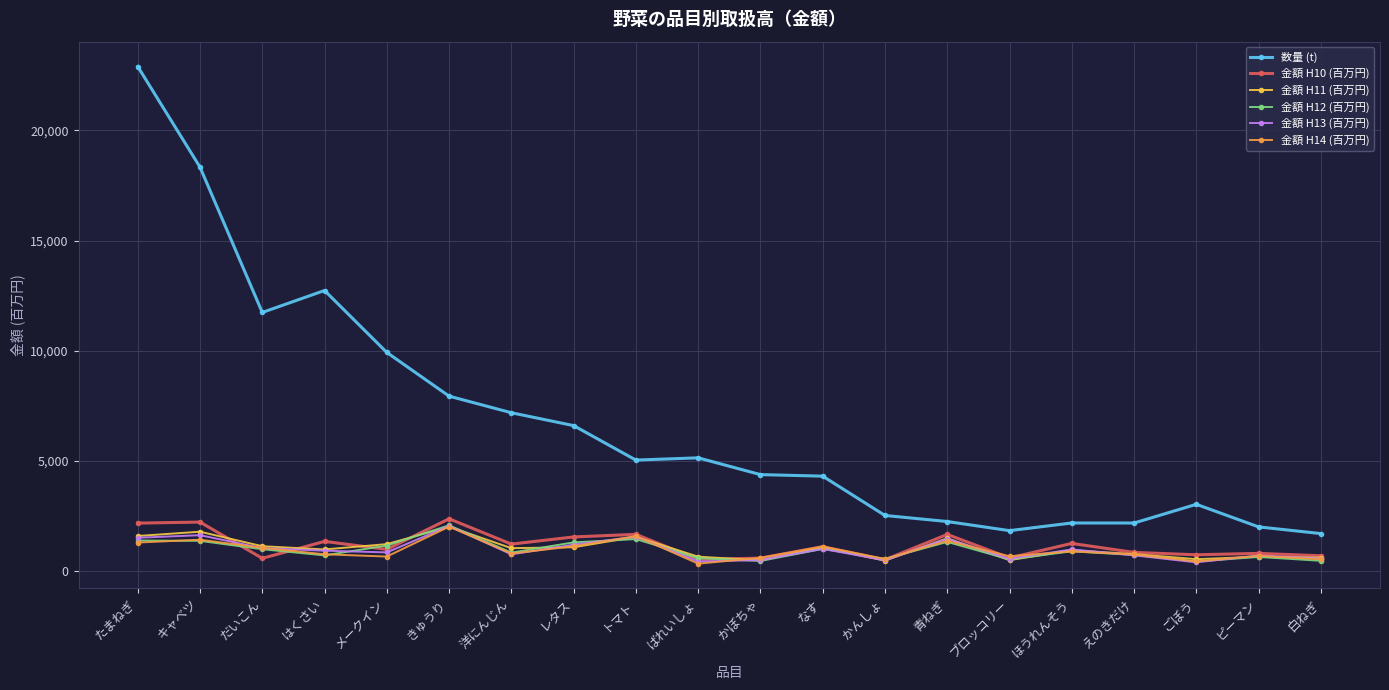

In 数量 (t), how many points are lower than both neighbors (excluding endpoints)?

4